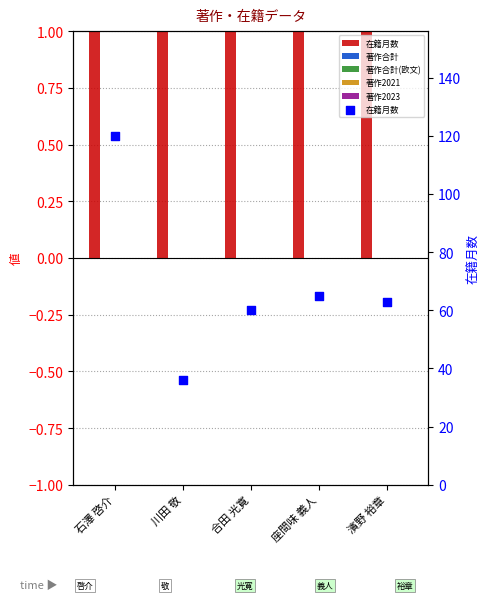

What are all the series names shown in the legend?

在籍月数, 著作合計, 著作合計(欧文), 著作2021, 著作2023